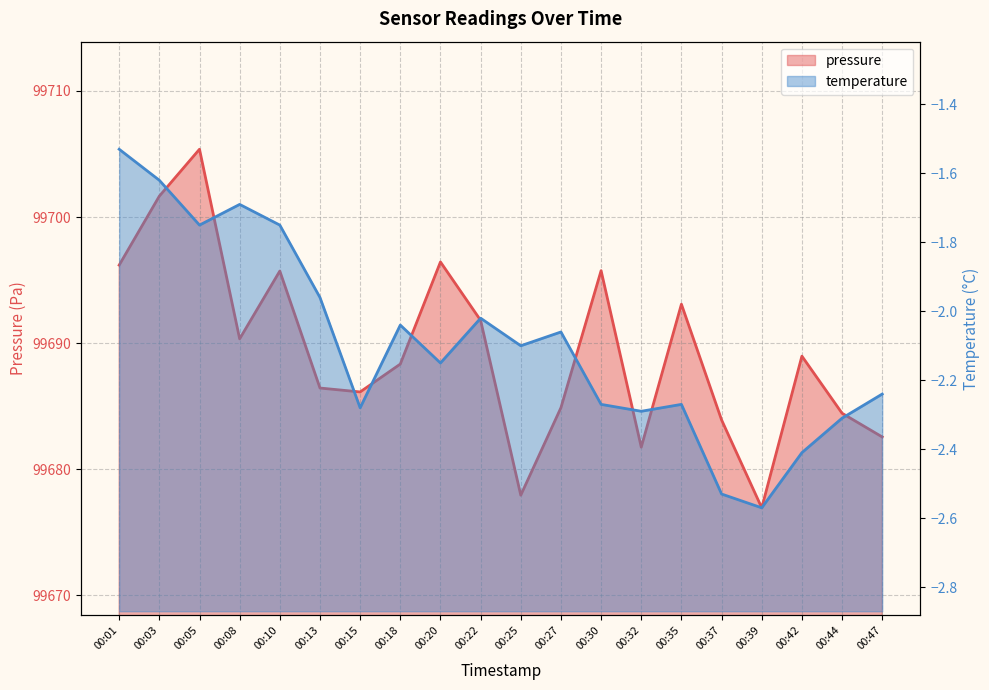

Reading right to left, list all the values displayed in this chart.

pressure: 99682.6	99684.4	99689.0	99676.9	99683.9	99693.1	99681.8	99695.8	99684.9	99677.9	99691.8	99696.4	99688.3	99686.1	99686.4	99695.7	99690.3	99705.4	99701.7	99696.2
temperature: -2.2	-2.3	-2.4	-2.6	-2.5	-2.3	-2.3	-2.3	-2.1	-2.1	-2.0	-2.1	-2.0	-2.3	-2.0	-1.8	-1.7	-1.8	-1.6	-1.5